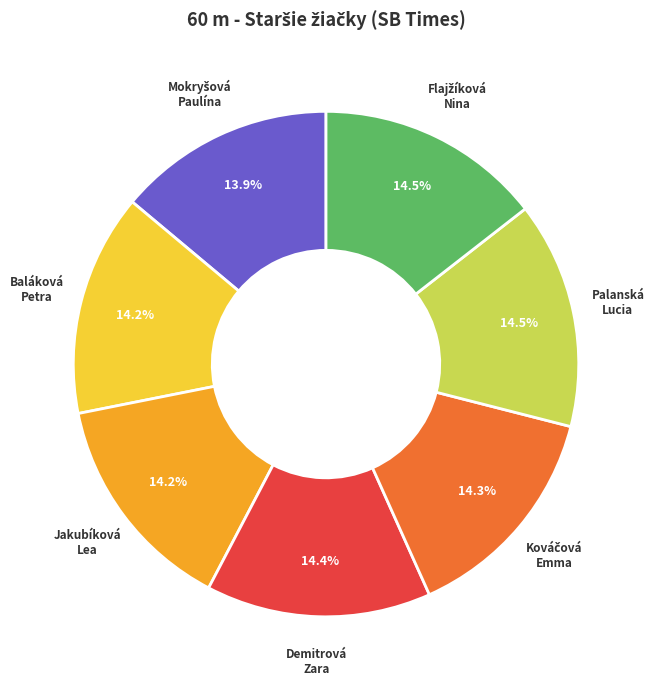

True or false: Jakubíková Lea accounts for 25% of the total.

False